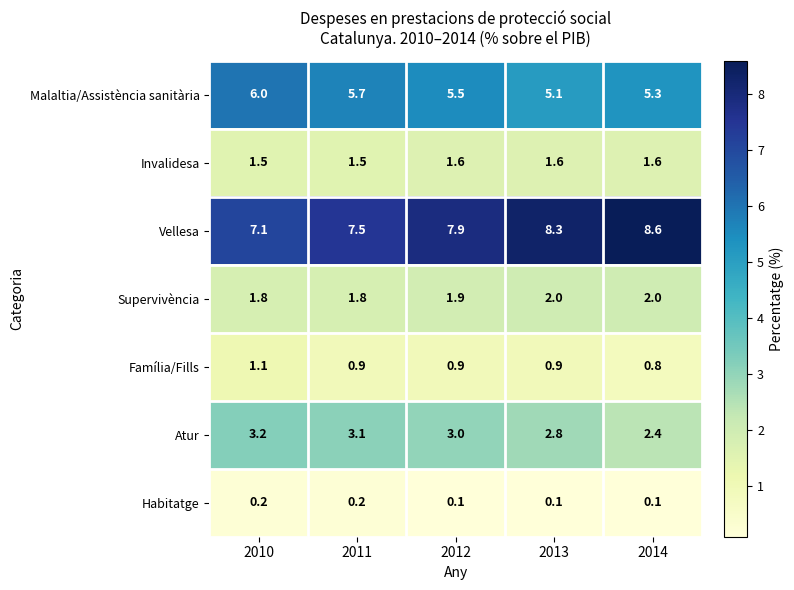

What is the minimum value for Supervivència?

1.8